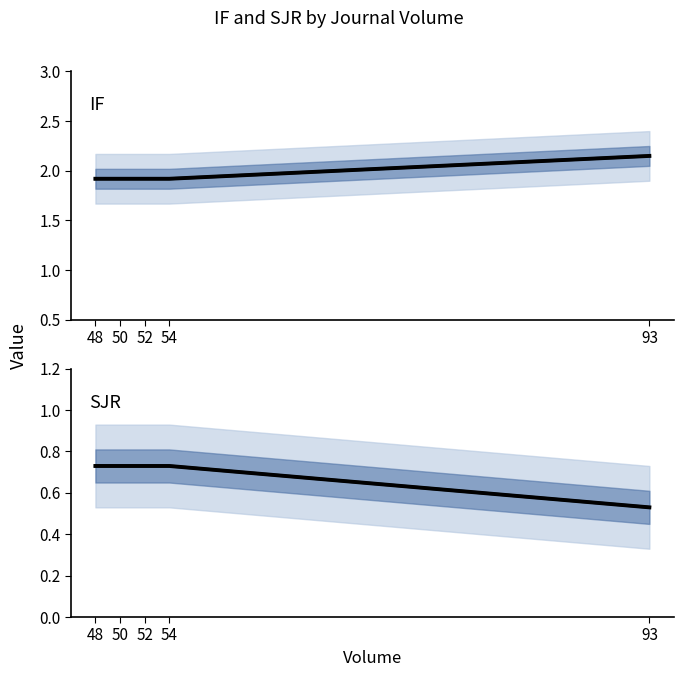

True or false: IF and SJR intersect in this chart.

False